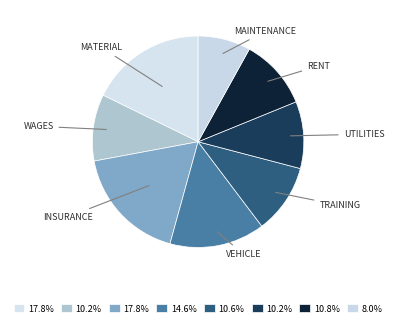

Which slice is the largest?

Insurance